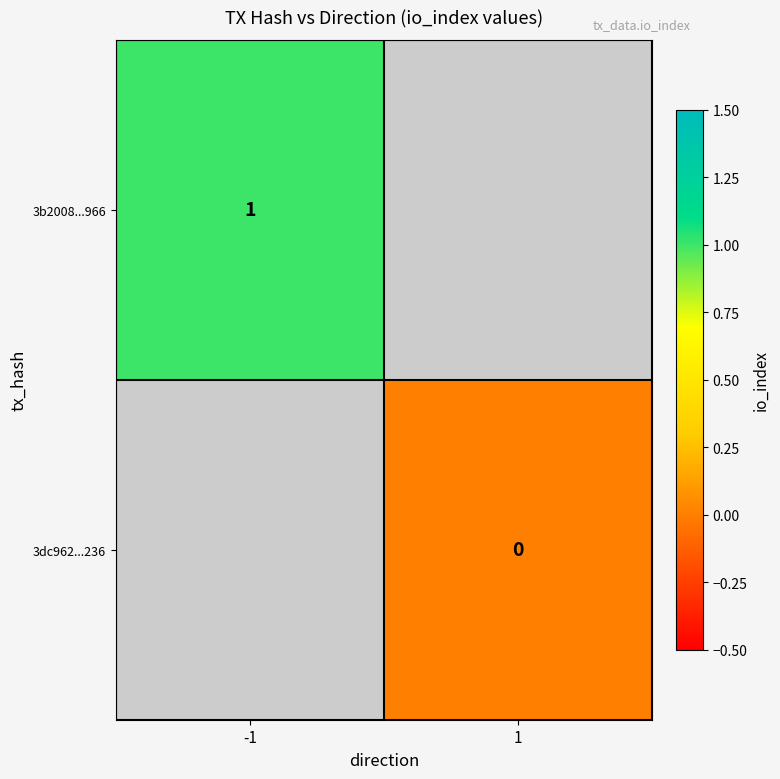

Is it true that 3b2008...966 equals 0.2 at -1?

False